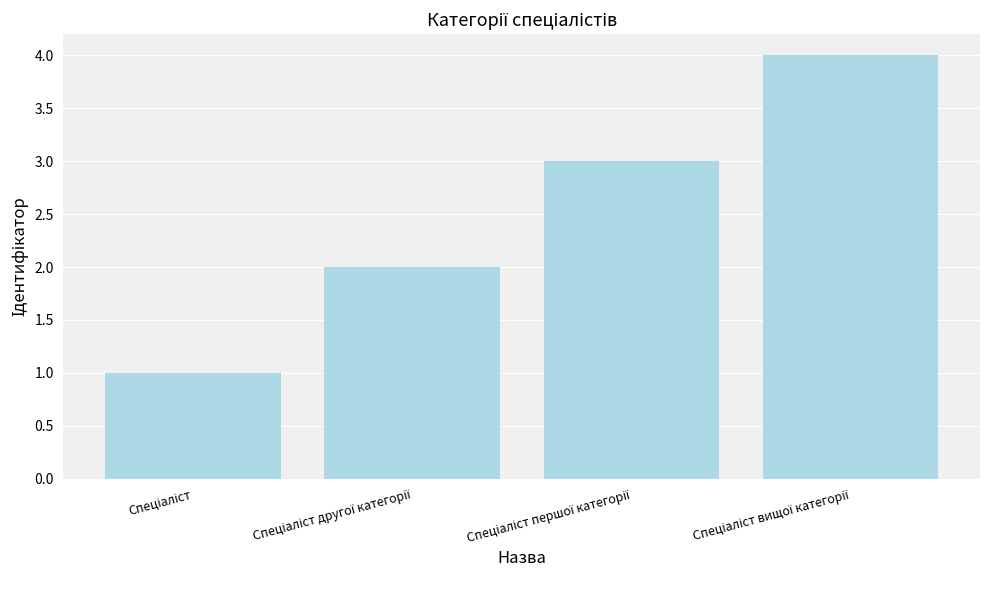

What is the greatest value displayed?

4